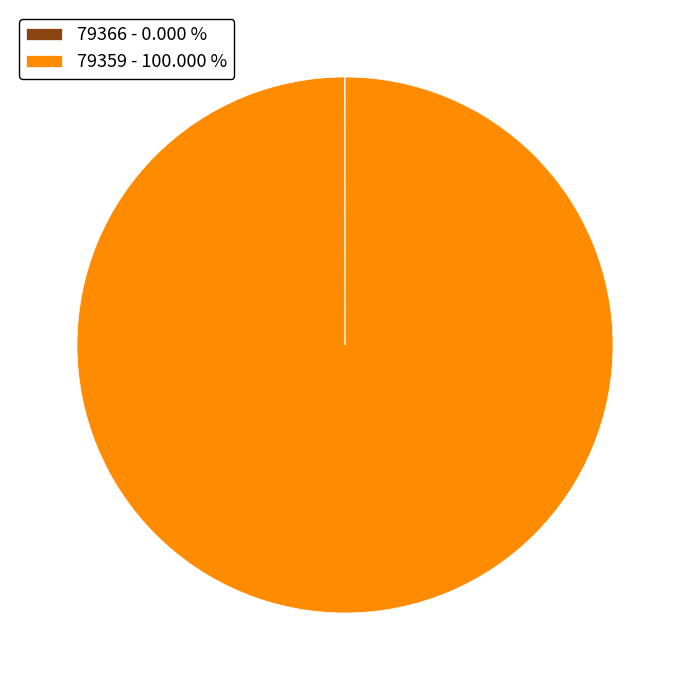

Does 79359 - 100.000 % account for over 50% of the chart?

Yes